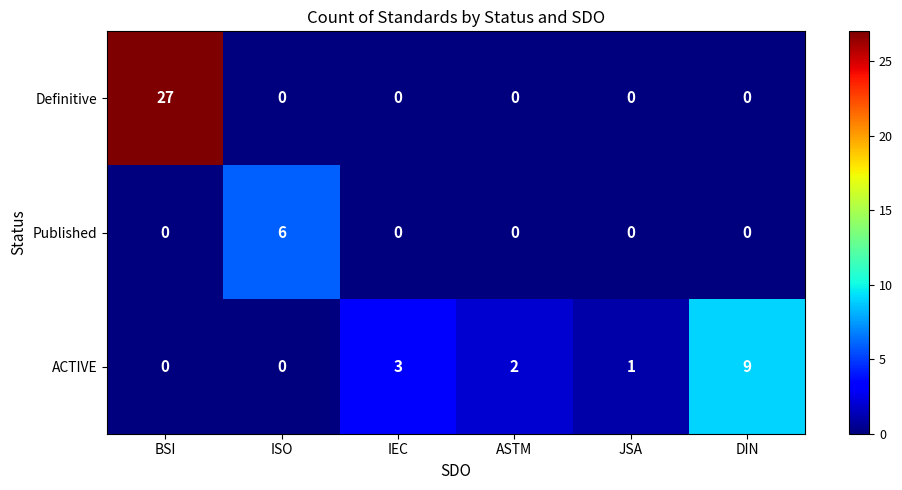

Rank the series by their average value, from highest to lowest.

Definitive, ACTIVE, Published